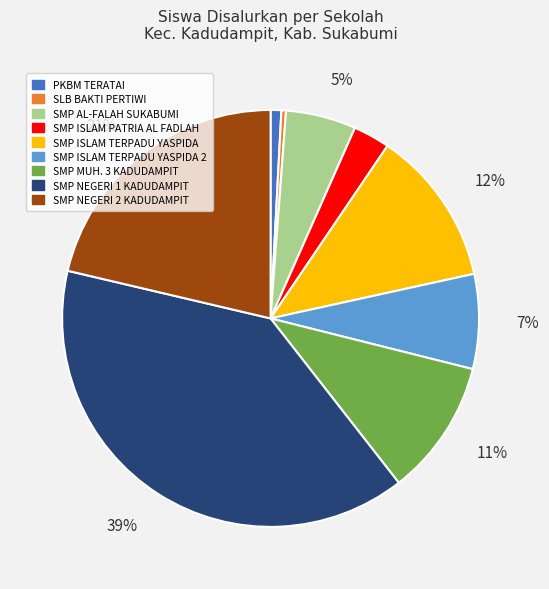

Between SMP MUH. 3 KADUDAMPIT and SMP ISLAM PATRIA AL FADLAH, which is larger?

SMP MUH. 3 KADUDAMPIT